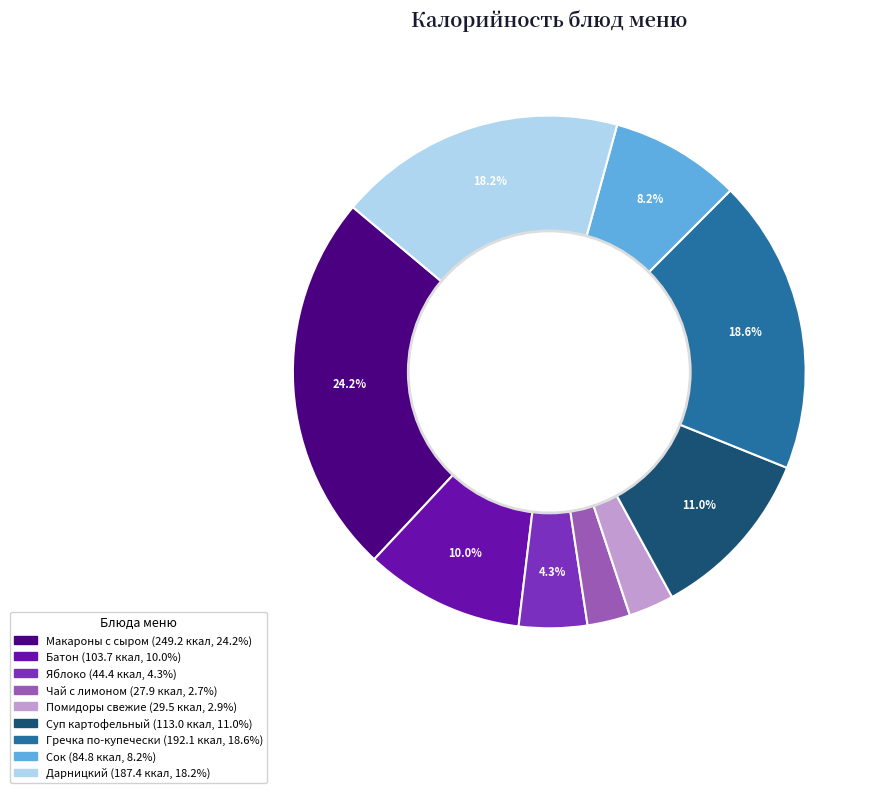

What percentage is the Помидоры свежие slice, to the nearest percent?

3%